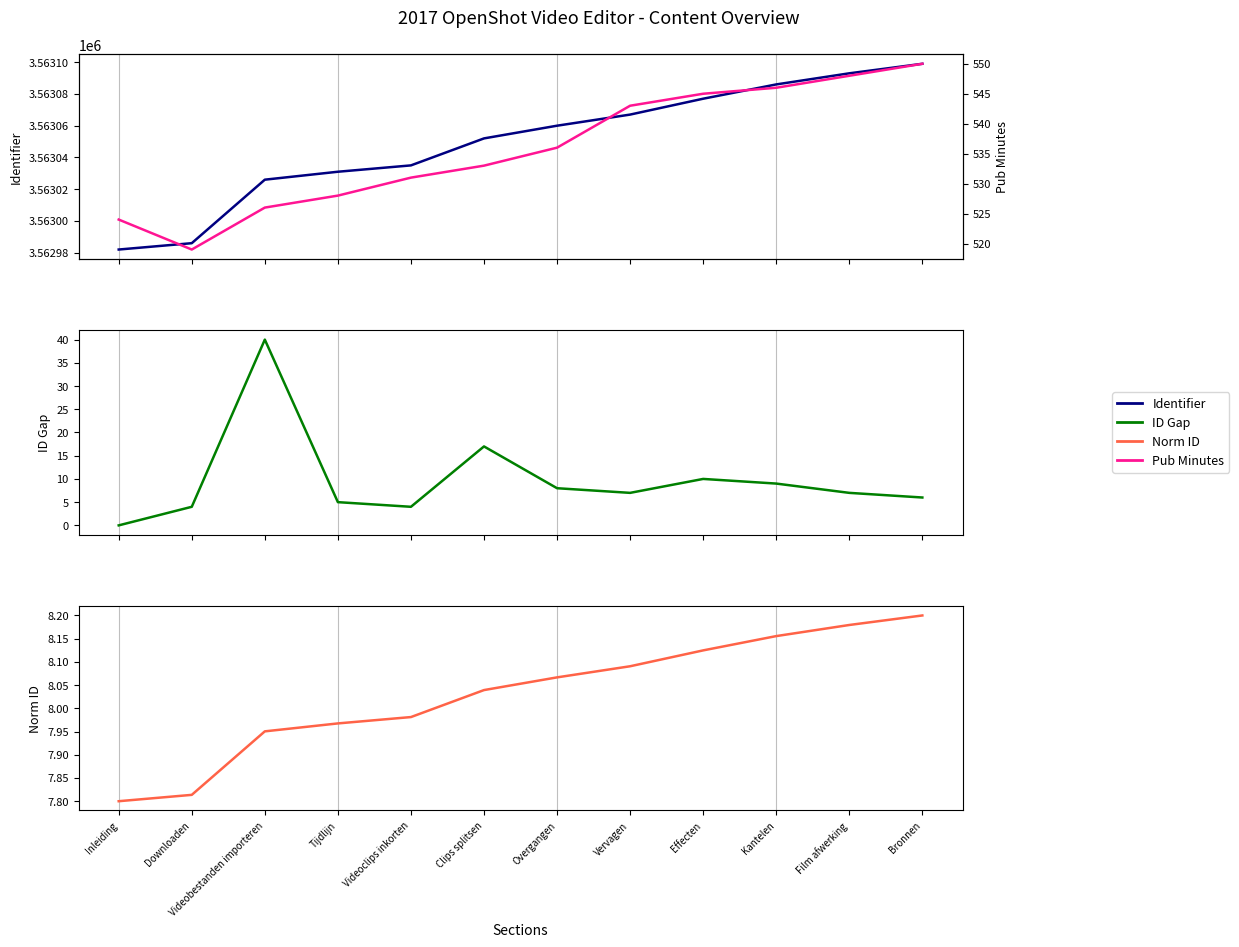

Reading right to left, what are all the values shown in this chart?

Identifier: Bronnen=3563099.0	Film afwerking=3563093.0	Kantelen=3563086.0	Effecten=3563077.0	Vervagen=3563067.0	Overgangen=3563060.0	Clips splitsen=3563052.0	Videoclips inkorten=3563035.0	Tijdlijn=3563031.0	Videobestanden importeren=3563026.0	Downloaden=3562986.0	Inleiding=3562982.0
ID Gap: Bronnen=6.0	Film afwerking=7.0	Kantelen=9.0	Effecten=10.0	Vervagen=7.0	Overgangen=8.0	Clips splitsen=17.0	Videoclips inkorten=4.0	Tijdlijn=5.0	Videobestanden importeren=40.0	Downloaden=4.0	Inleiding=0.0
Norm ID: Bronnen=8.2	Film afwerking=8.2	Kantelen=8.2	Effecten=8.1	Vervagen=8.1	Overgangen=8.1	Clips splitsen=8.0	Videoclips inkorten=8.0	Tijdlijn=8.0	Videobestanden importeren=8.0	Downloaden=7.8	Inleiding=7.8
Pub Minutes: Bronnen=550.0	Film afwerking=548.0	Kantelen=546.0	Effecten=545.0	Vervagen=543.0	Overgangen=536.0	Clips splitsen=533.0	Videoclips inkorten=531.0	Tijdlijn=528.0	Videobestanden importeren=526.0	Downloaden=519.0	Inleiding=524.0